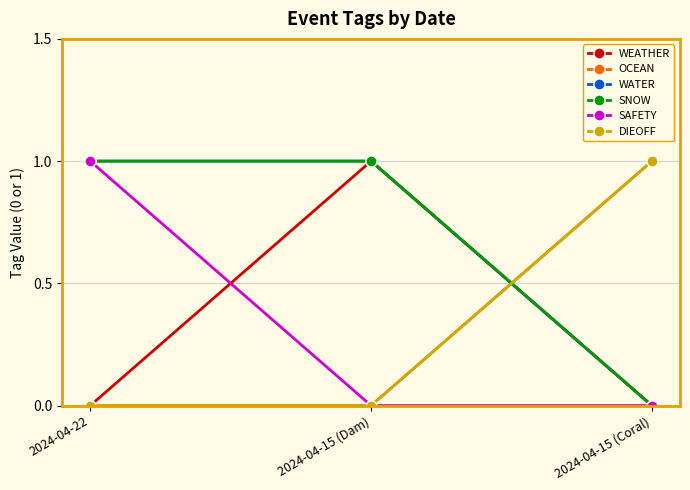

What is the highest value of the WATER series?

1